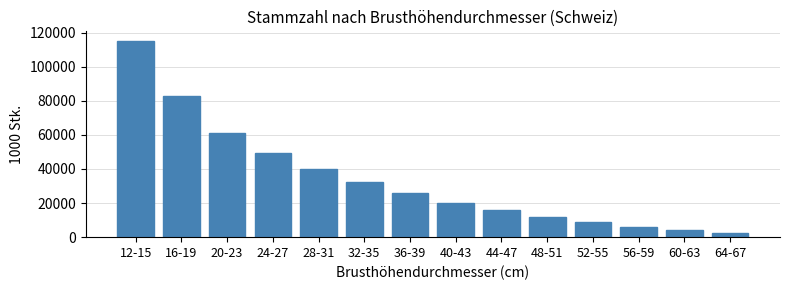

Reading right to left, list all the values displayed in this chart.

64-67=2570	60-63=4060	56-59=6069	52-55=8657	48-51=11901	44-47=15741	40-43=20255	36-39=25754	32-35=32213	28-31=39946	24-27=49101	20-23=61206	16-19=82875	12-15=114954